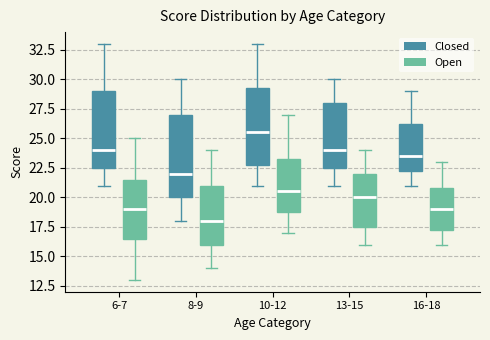

Which box has the lowest median line?

8-9 (Open)